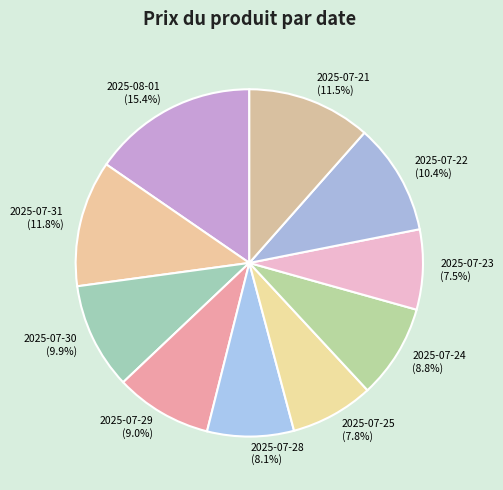

How many segments does this pie chart have?

10